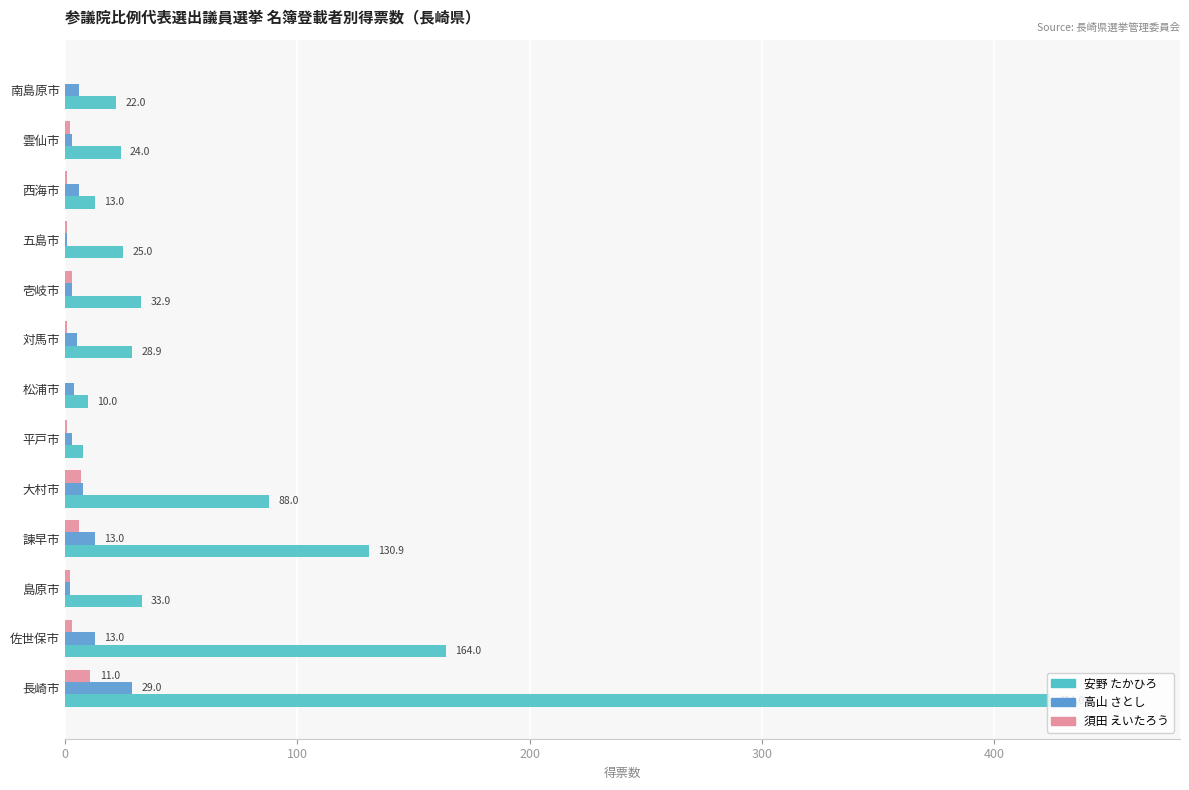

What is the maximum value shown in the chart?

424.0